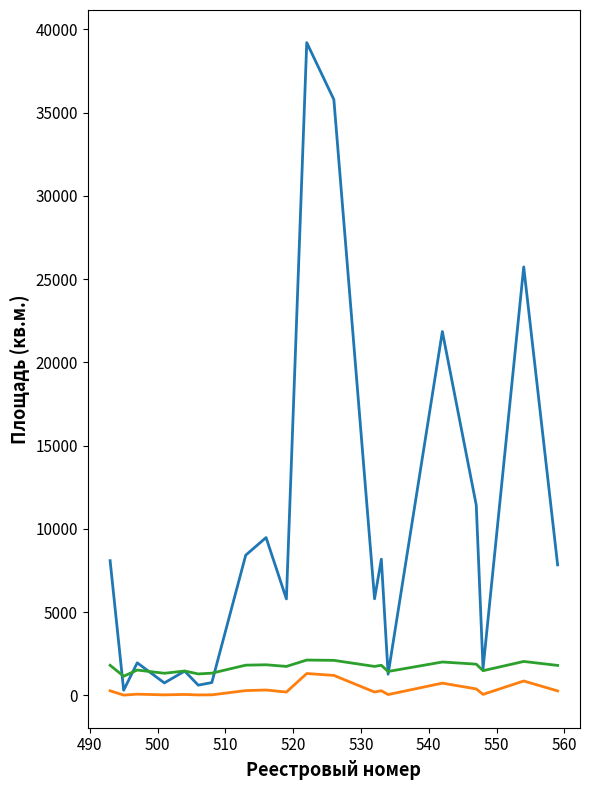

What is the maximum value shown in the chart?

39202.0